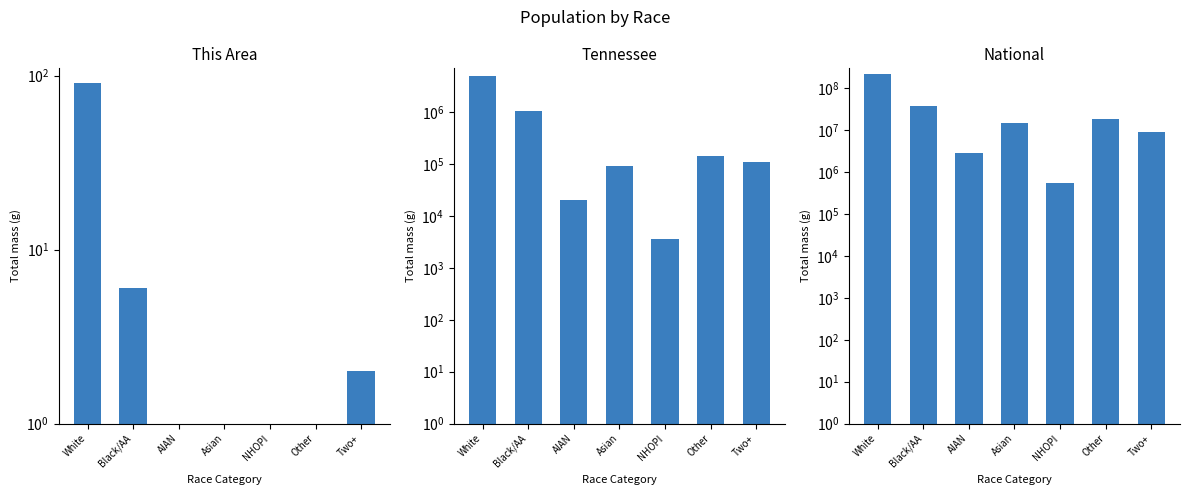

List the series in order of their peak value, highest first.

National, Tennessee, This Area